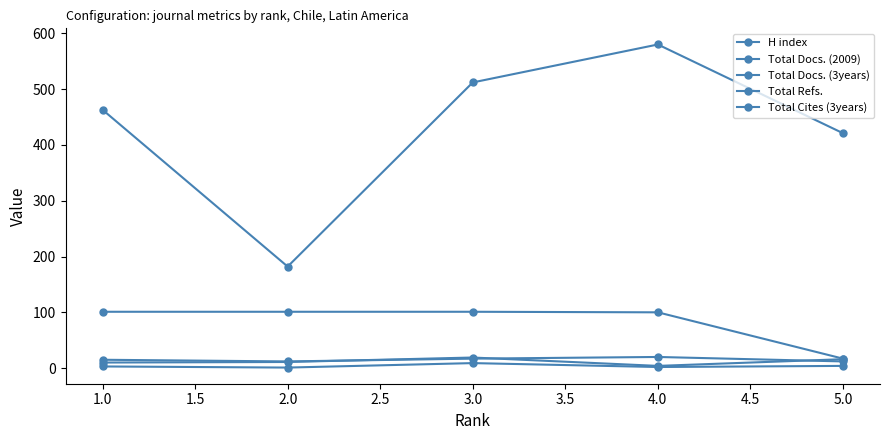

Count the number of data series in this chart.

5